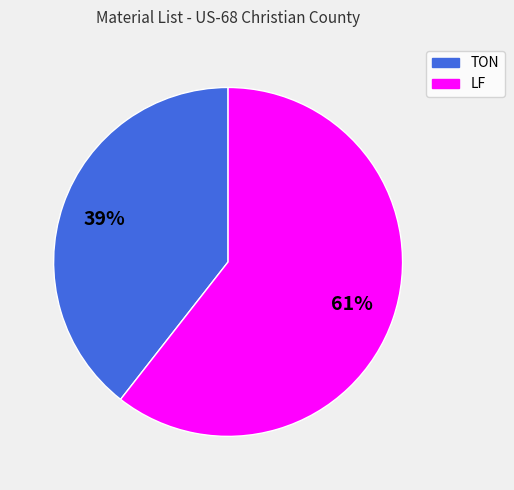

To the nearest percent, what is the average slice percentage?

50%